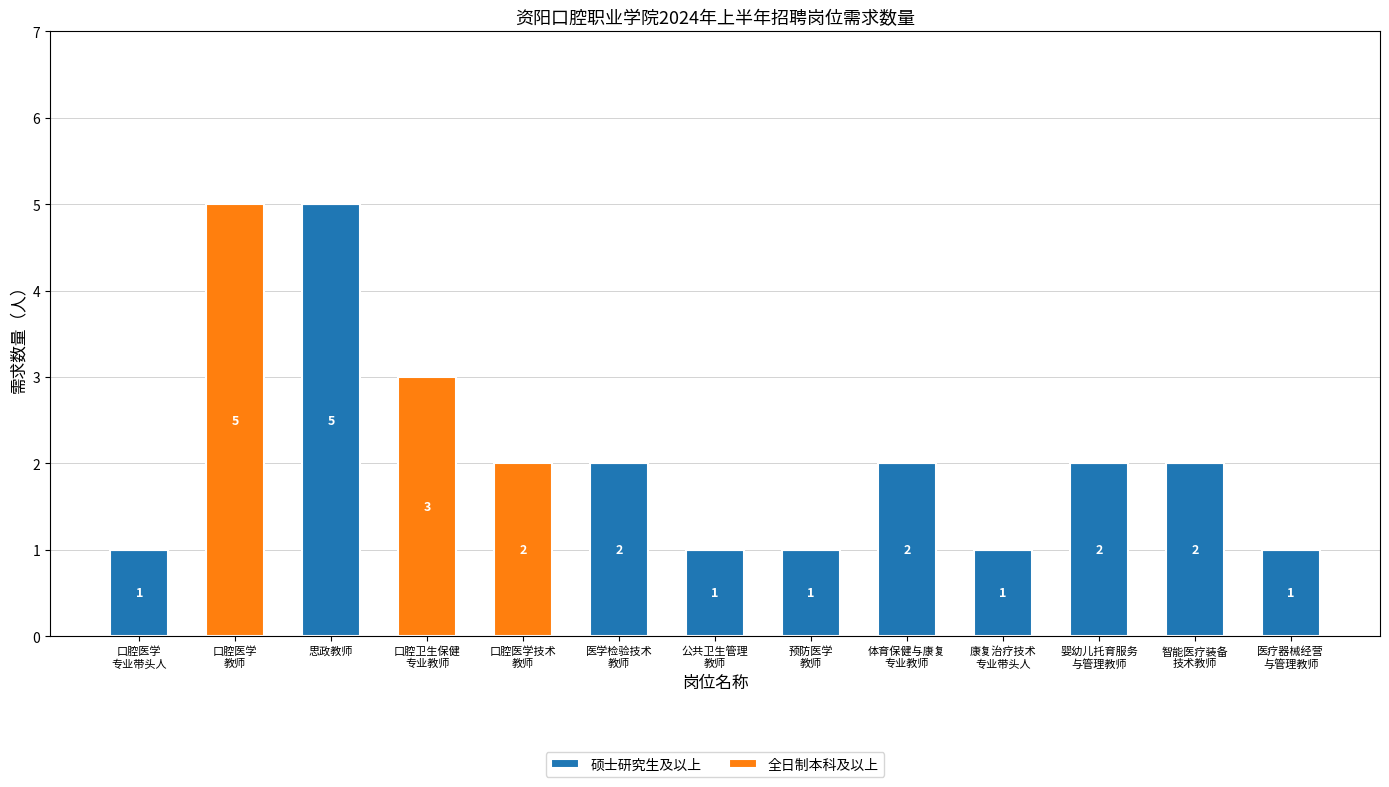

What is the highest value of the 硕士研究生及以上 series?

5